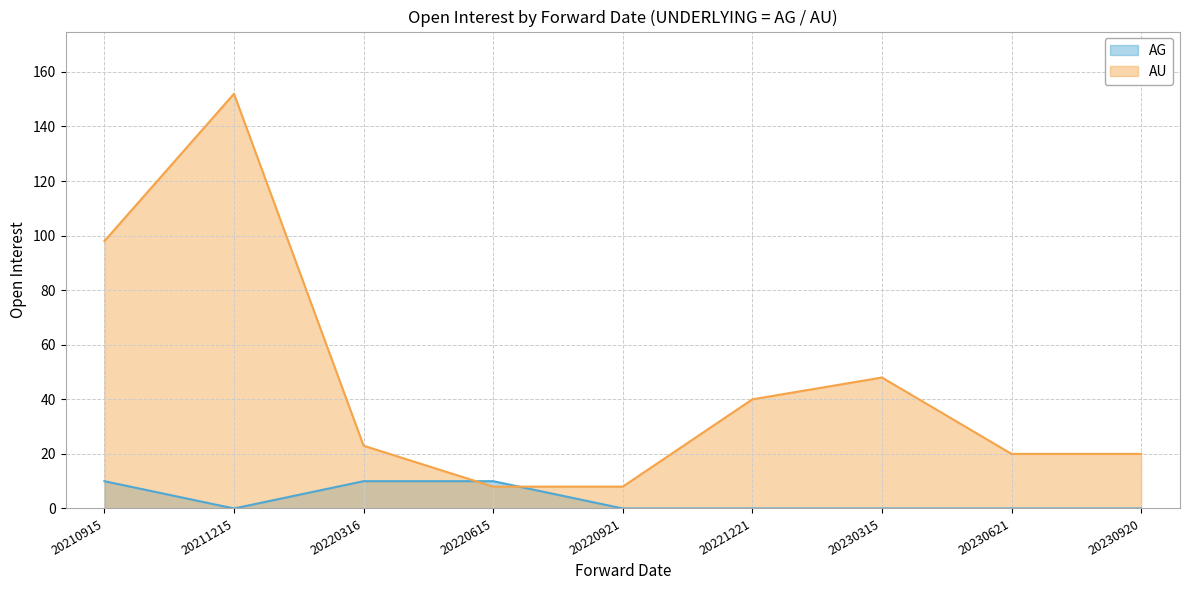

How many categories are shown in the chart?

9